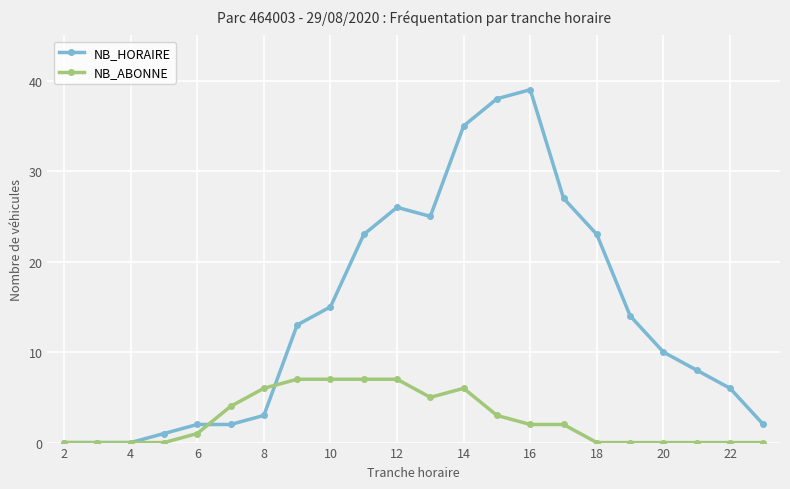

List the series in order of their peak value, highest first.

NB_HORAIRE, NB_ABONNE